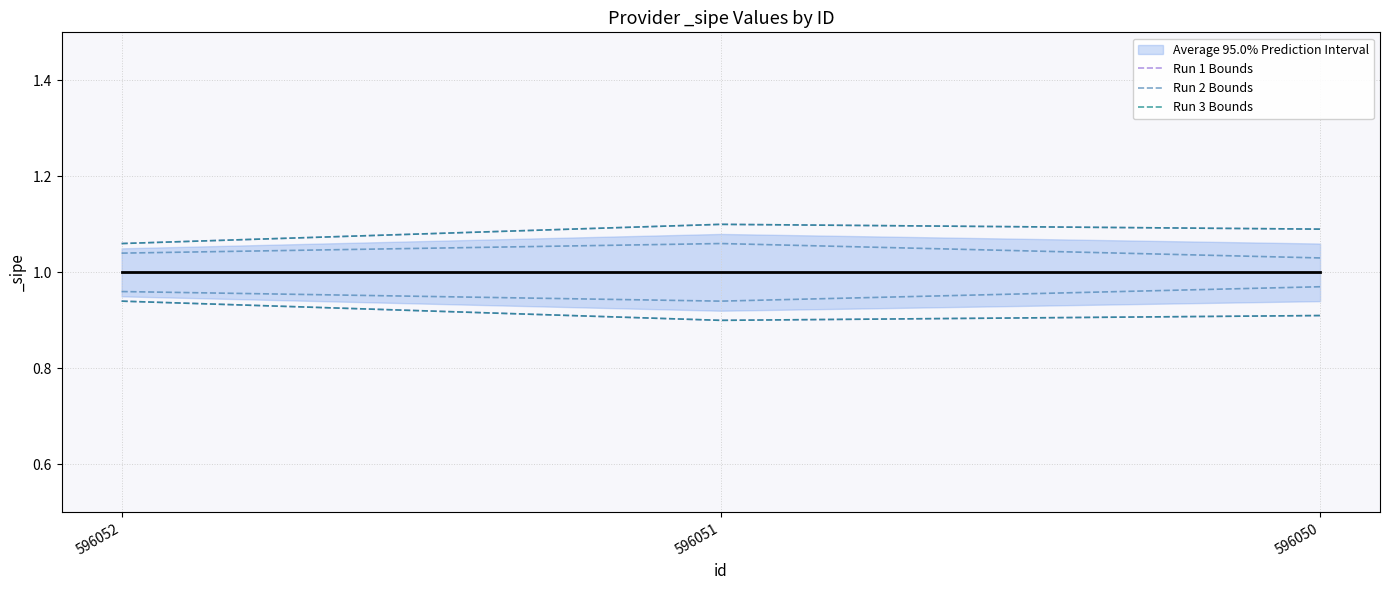

At how many categories does at least one series exceed 1?

3